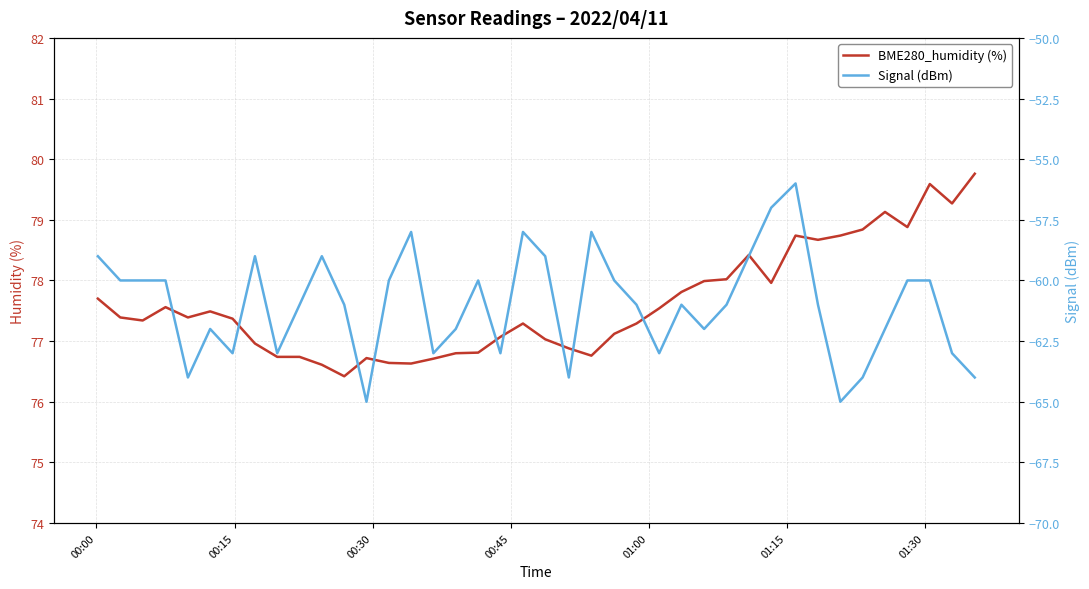

What is the smallest value displayed?

-65.0